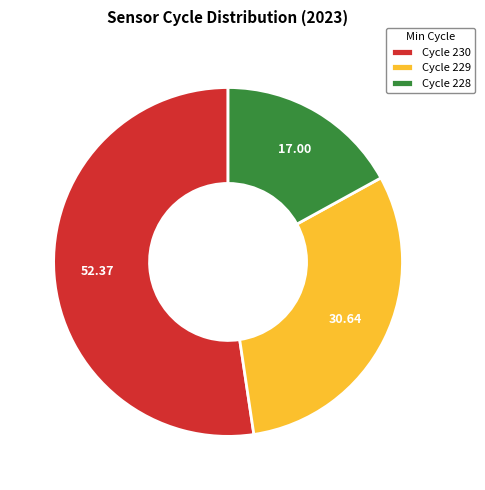

Do Cycle 229 and Cycle 228 together represent more than half of the pie?

No